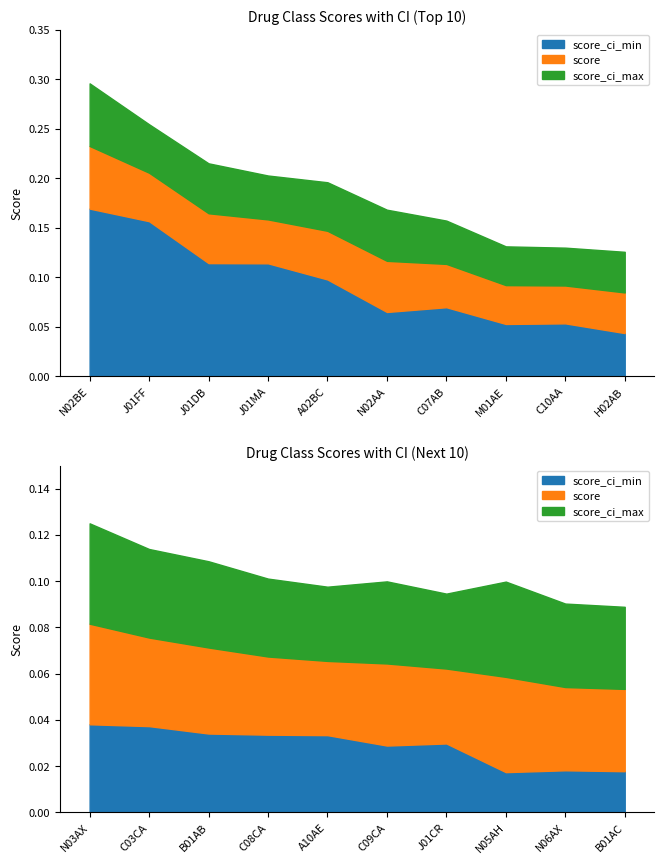

List the series in order of their peak value, highest first.

score_ci_max, score, score_ci_min